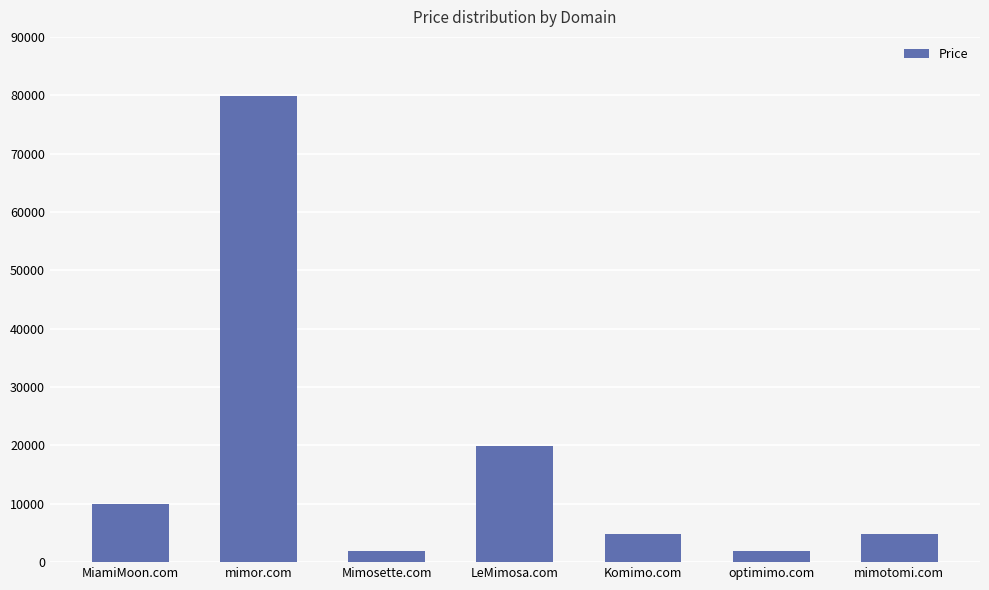

Reading right to left, transcribe all the data shown in this chart.

mimotomi.com=4888	optimimo.com=1888	Komimo.com=4888	LeMimosa.com=19888	Mimosette.com=1888	mimor.com=79888	MiamiMoon.com=9888